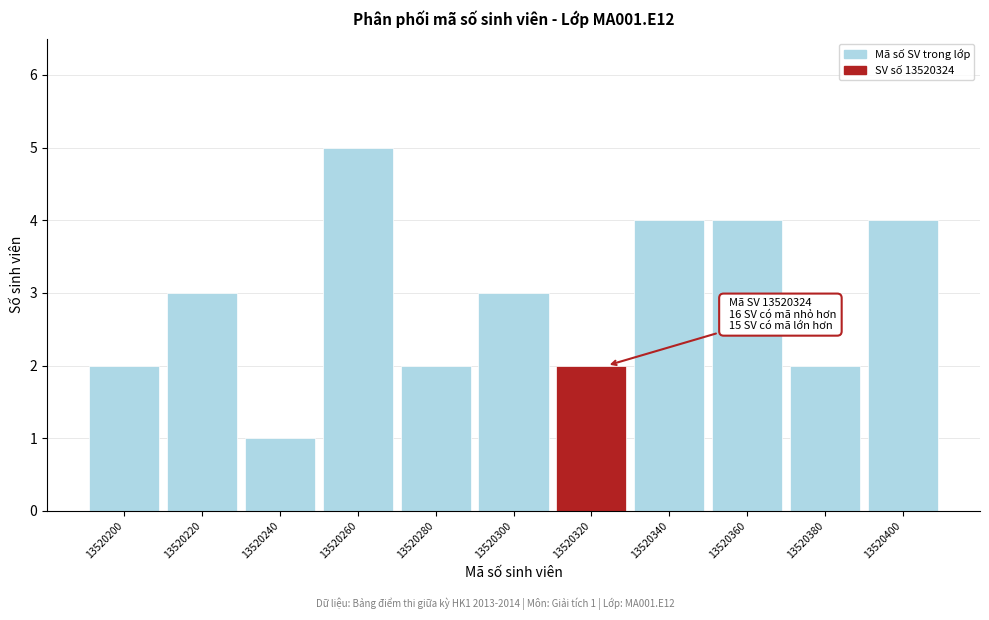

Reading left to right, transcribe all the data shown in this chart.

13520200=2	13520220=3	13520240=1	13520260=5	13520280=2	13520300=3	13520320=2	13520340=4	13520360=4	13520380=2	13520400=4